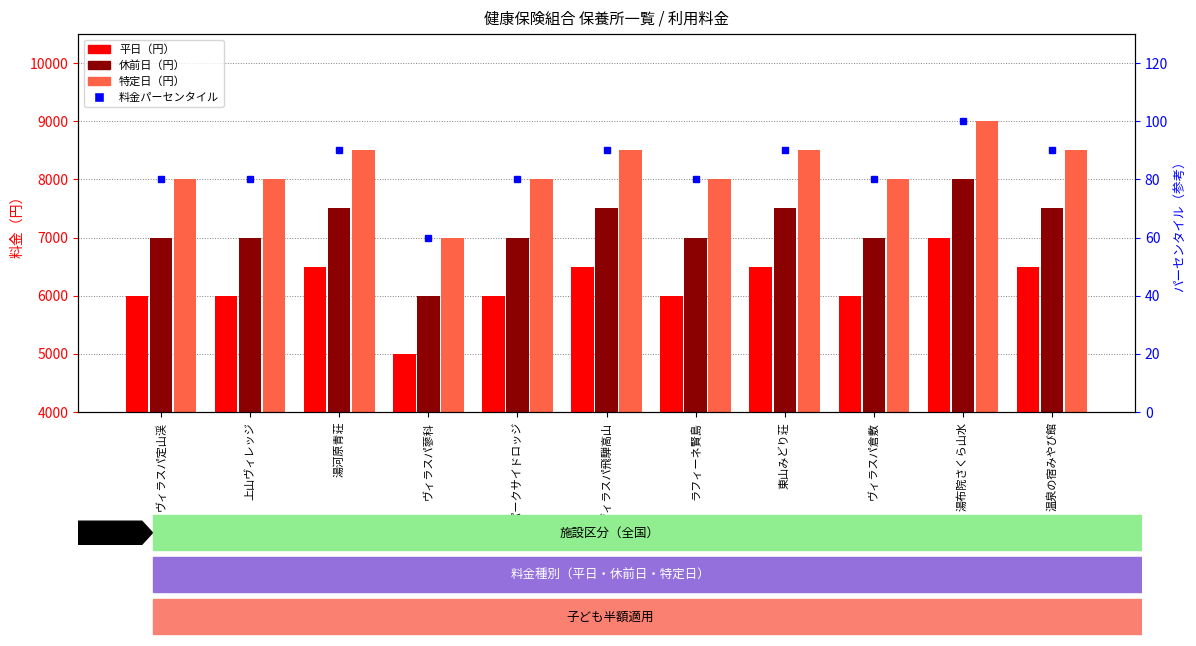

What is the sum of the 特定日（円） values at 上山ヴィレッジ and ヴィラスパ蓼科?

15000